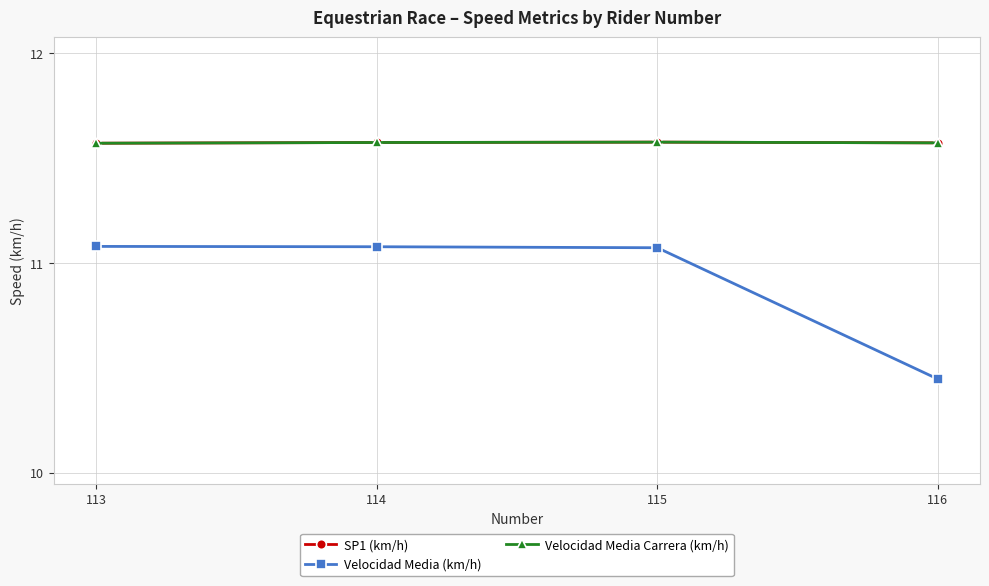

Does the chart have visible grid lines?

Yes